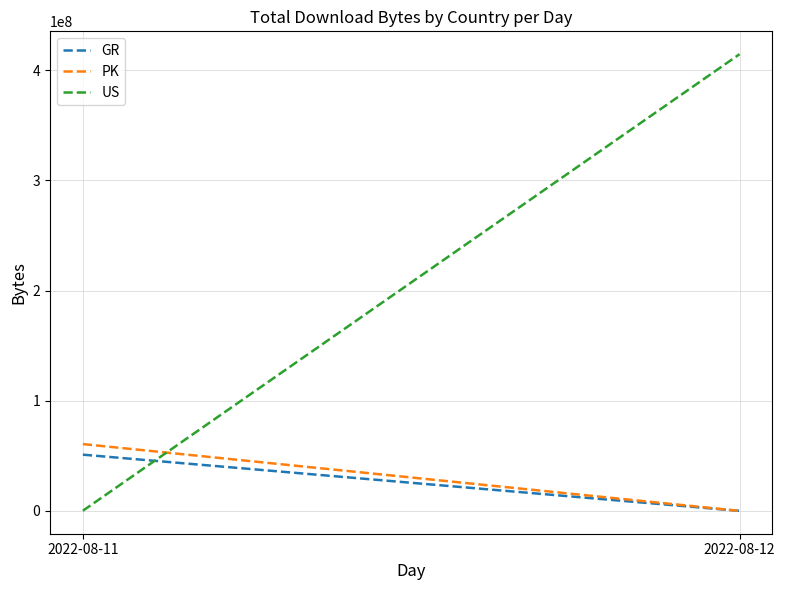

How many US values are between 139388 and 414501660?

2